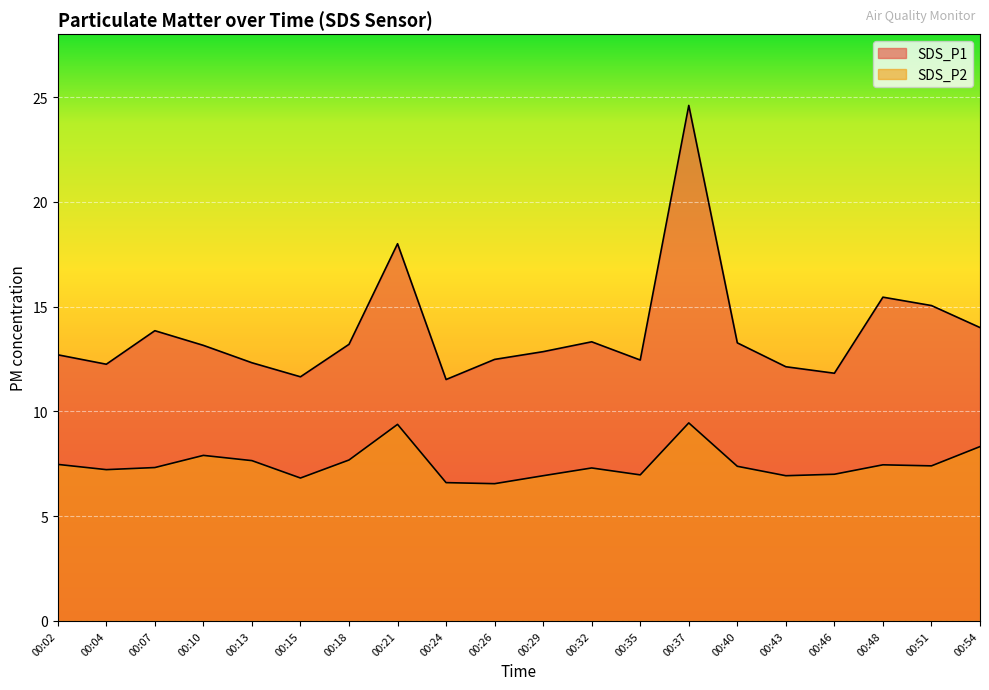

At which label does SDS_P2 reach its minimum?

00:26